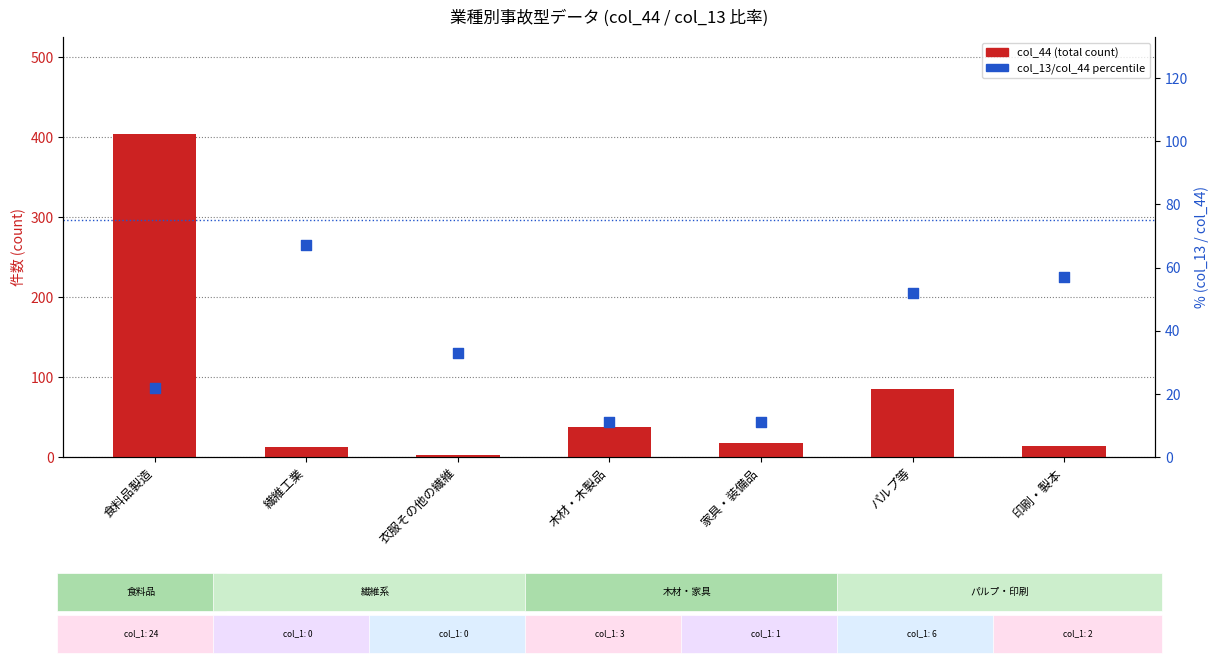

Which series has the largest total across all categories?

col_44 (total)